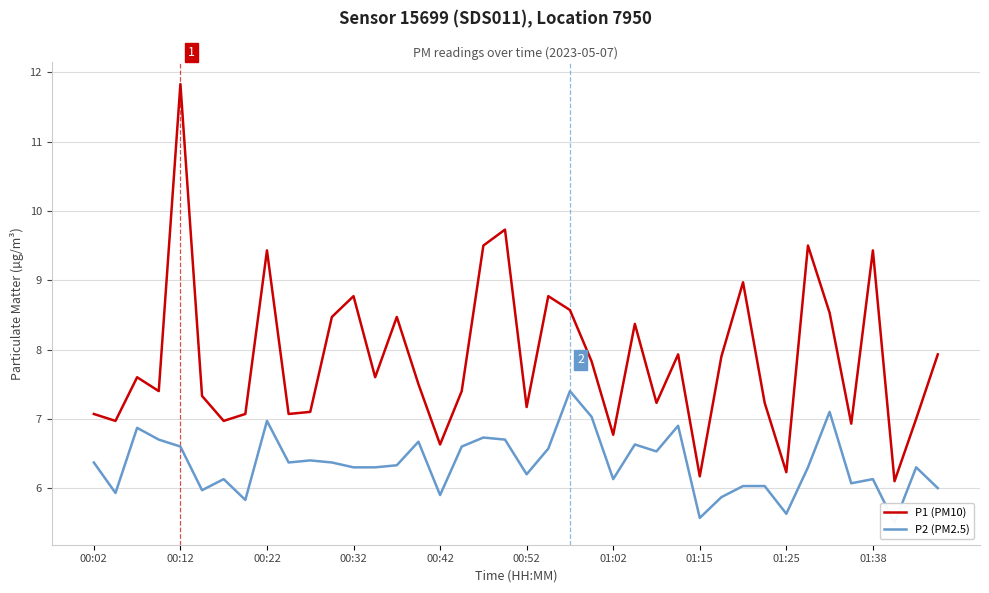

Which has a higher value, 35 or 39?

39